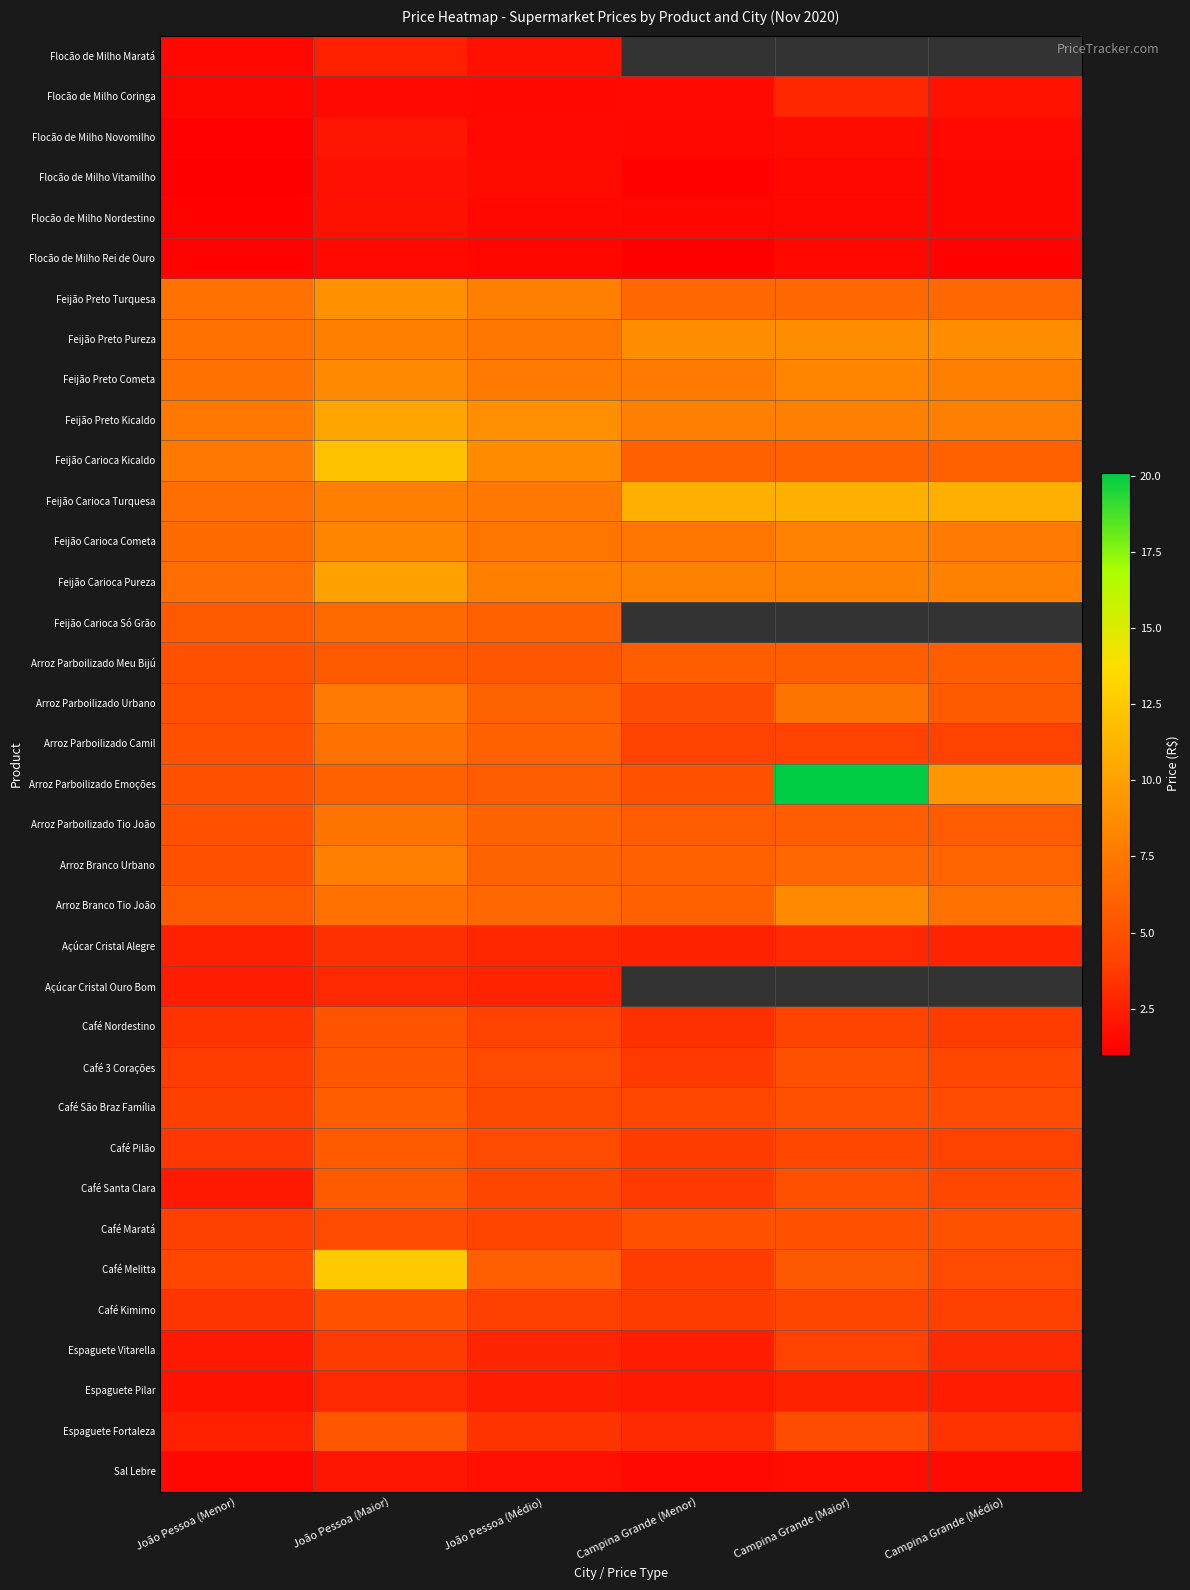

What is the difference between the maximum and minimum values in the Arroz Parboilizado Urbano series?

2.9